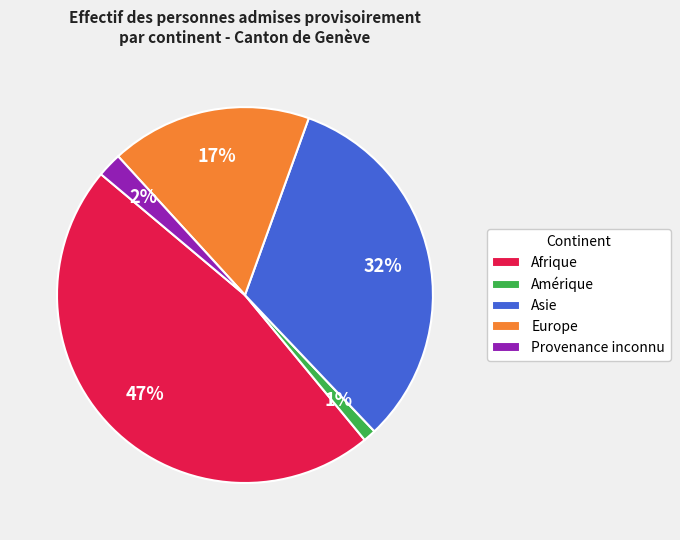

To the nearest percent, what percentage of the pie is Afrique?

47%